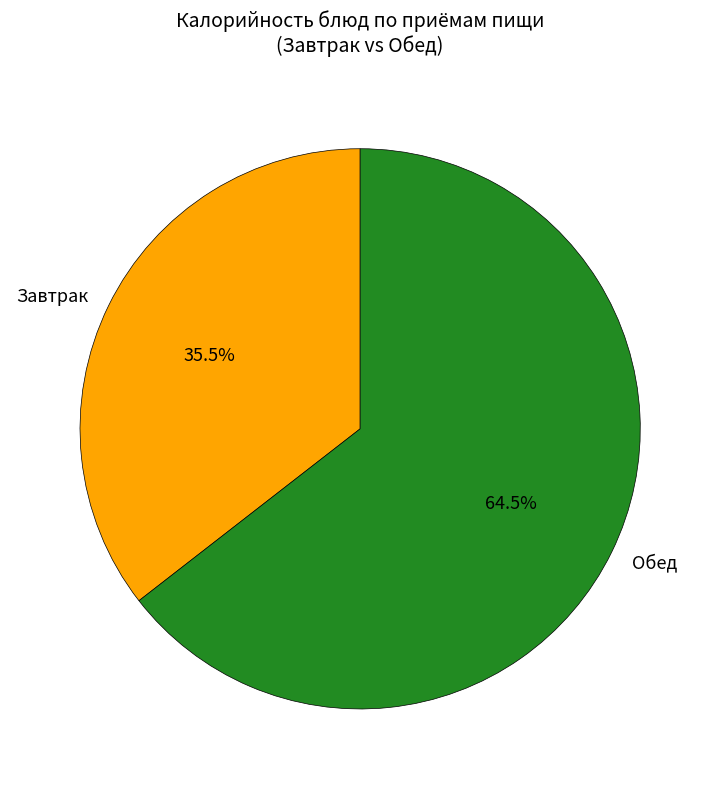

What is the smallest slice in the pie chart?

Завтрак